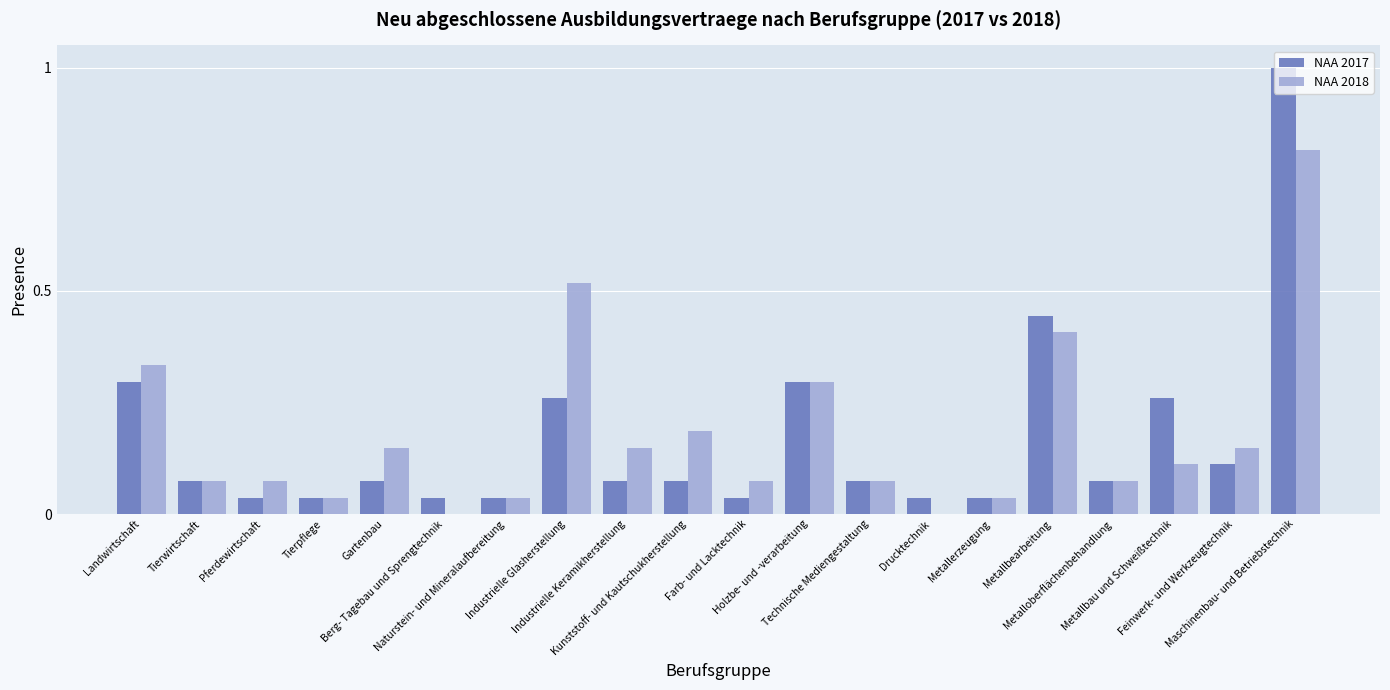

What is the greatest value displayed?

1.0